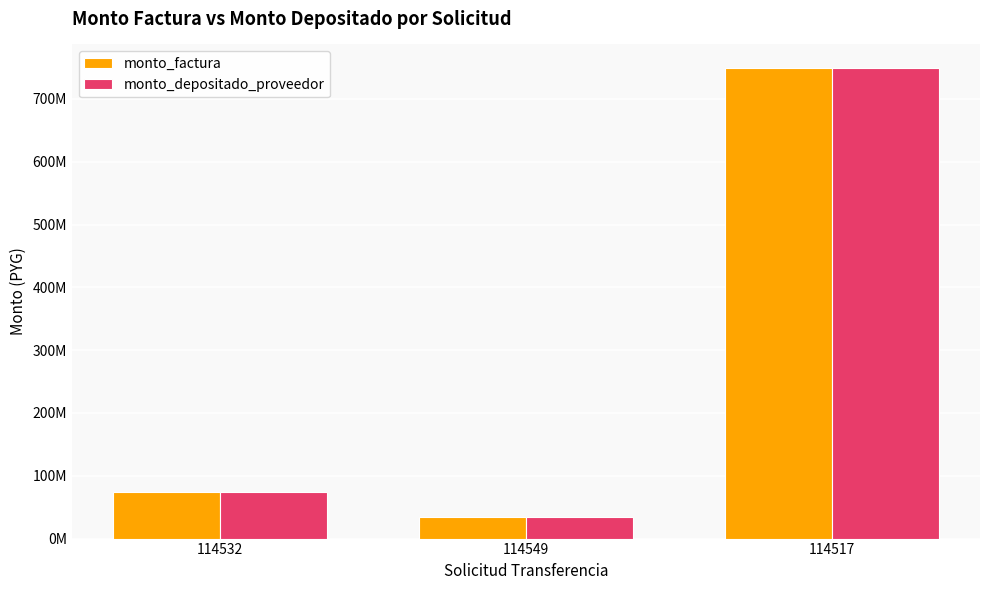

What are all the series names shown in the legend?

monto_factura, monto_depositado_proveedor